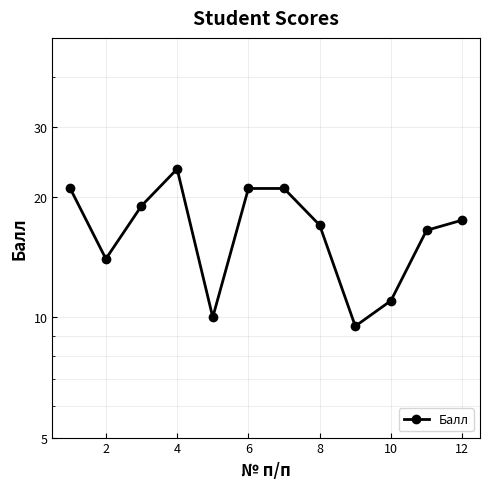

The chart shows a value of 24.7 at 8. True or false?

False